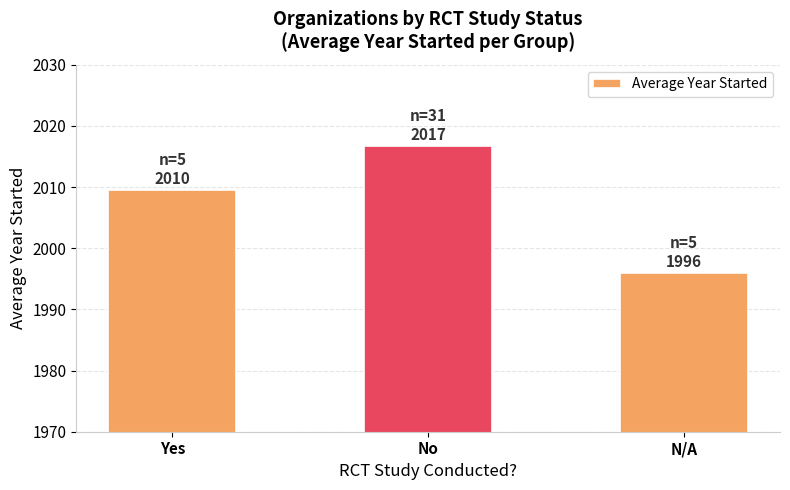

List the labels in order of value, largest first.

No, Yes, N/A